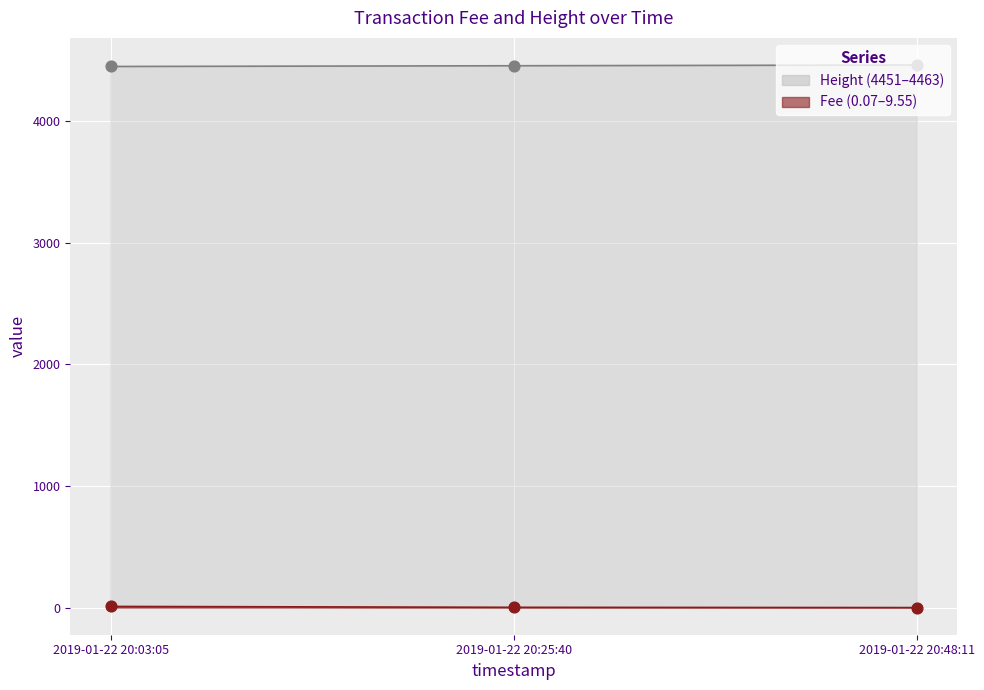

Approximately how many times larger is the value at 2019-01-22 20:48:11 compared to 2019-01-22 20:25:40?

1.0